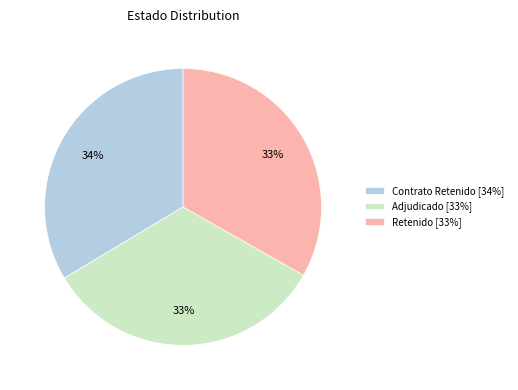

To the nearest percent, what is the average slice percentage?

33%